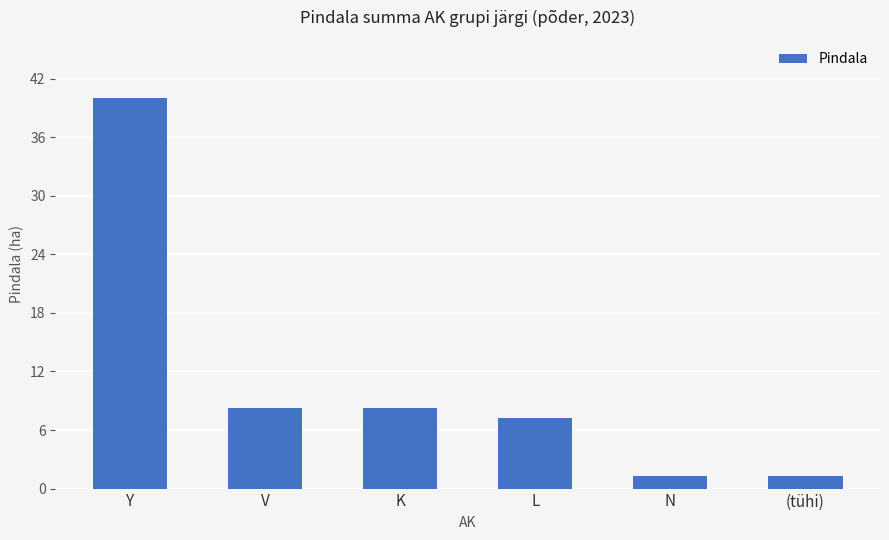

Count the number of data series in this chart.

1